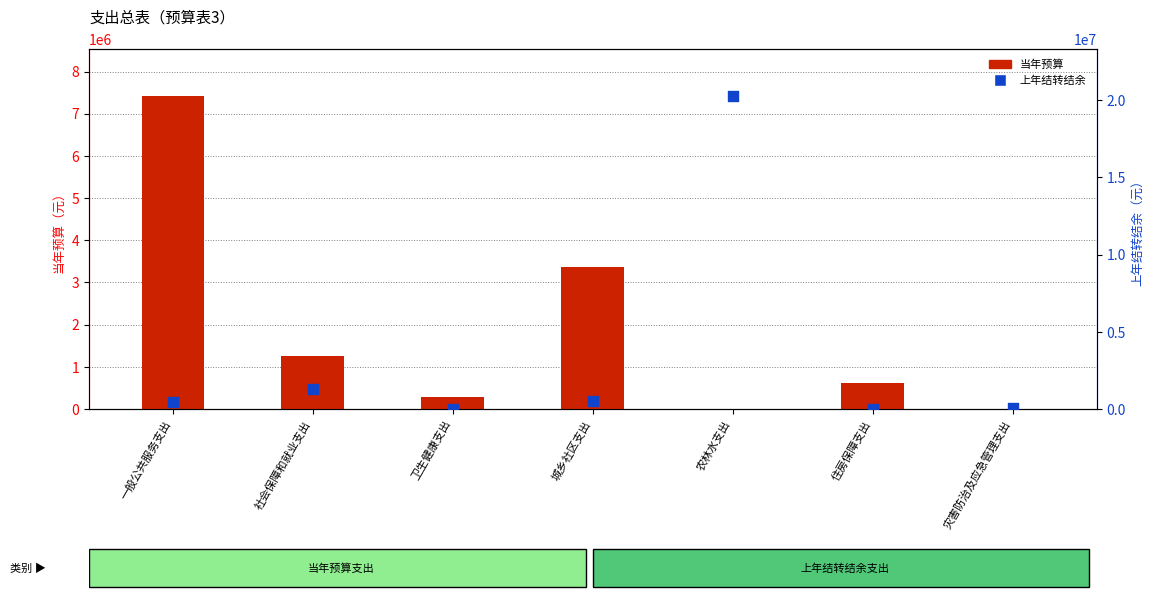

Which series contains the highest Y value?

上年结转结余